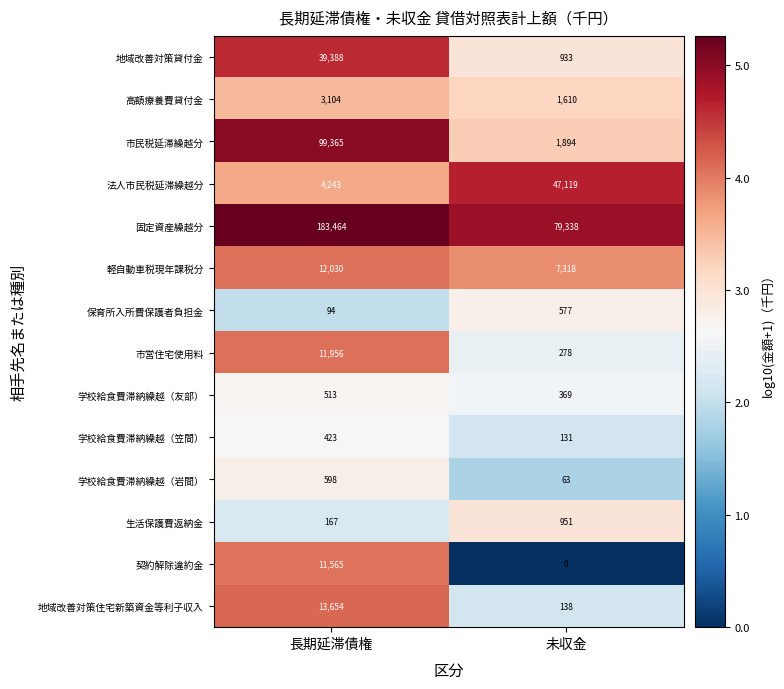

What is the difference between the maximum and minimum values in the 保育所入所費保護者負担金 series?

483